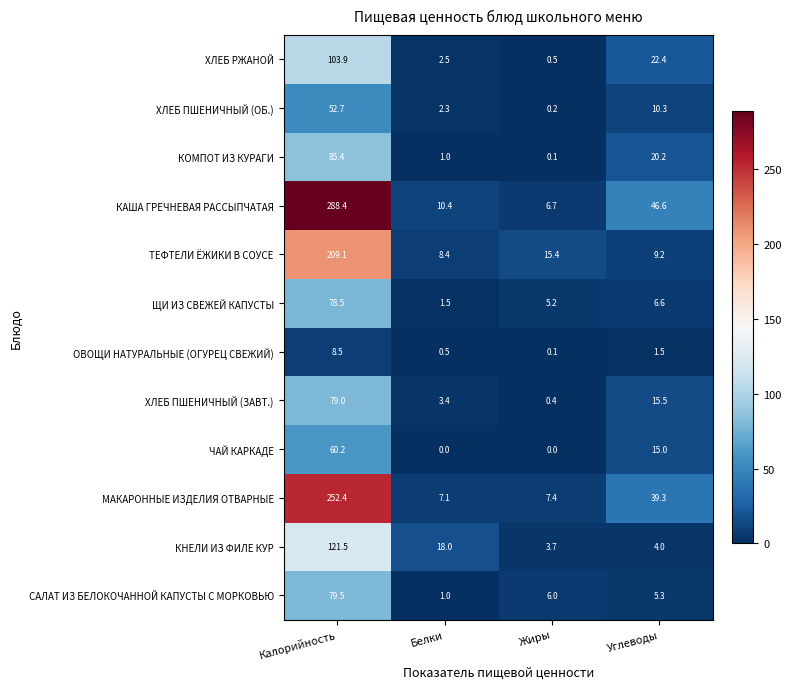

True or false: КАША ГРЕЧНЕВАЯ РАССЫПЧАТАЯ has a value of 9.5 at Углеводы.

False